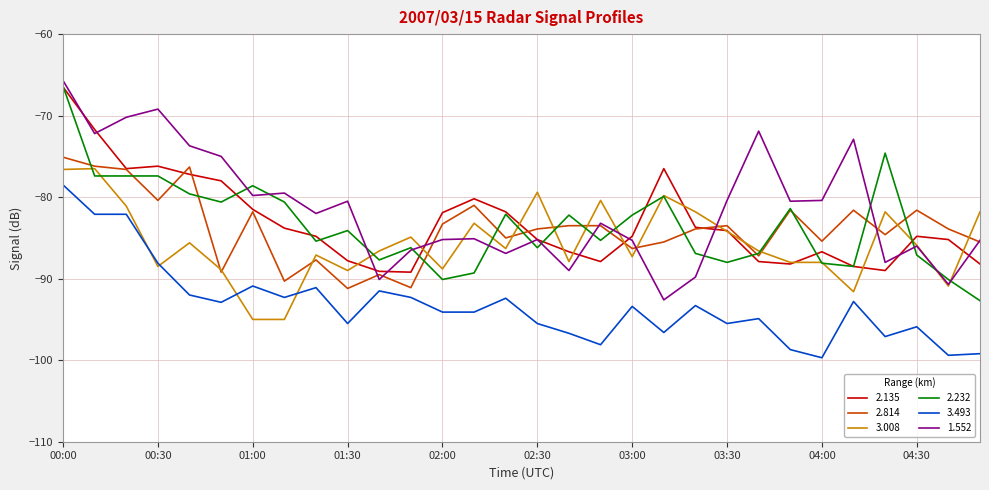

True or false: 2.232 and 3.493 intersect in this chart.

False